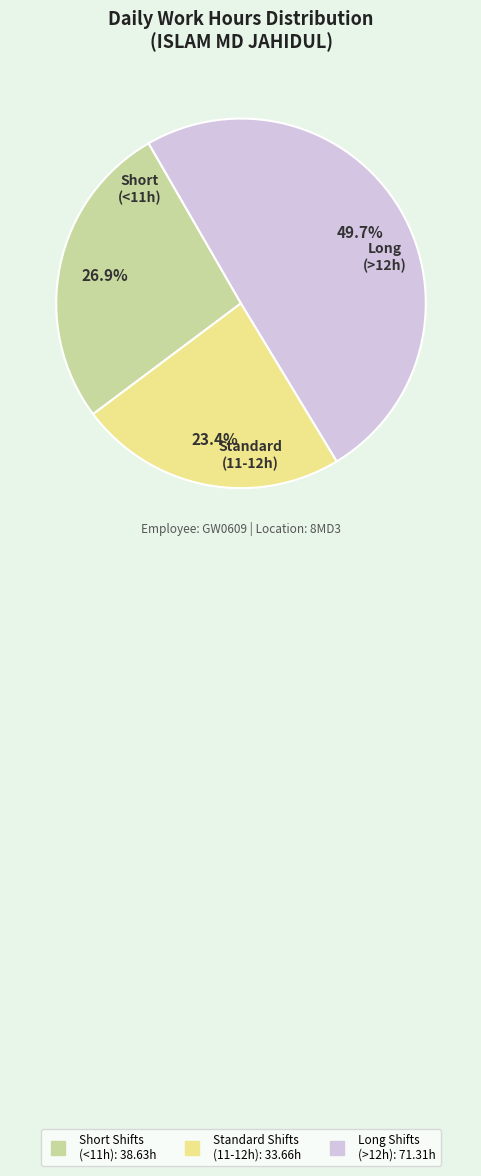

How many segments does this pie chart have?

3